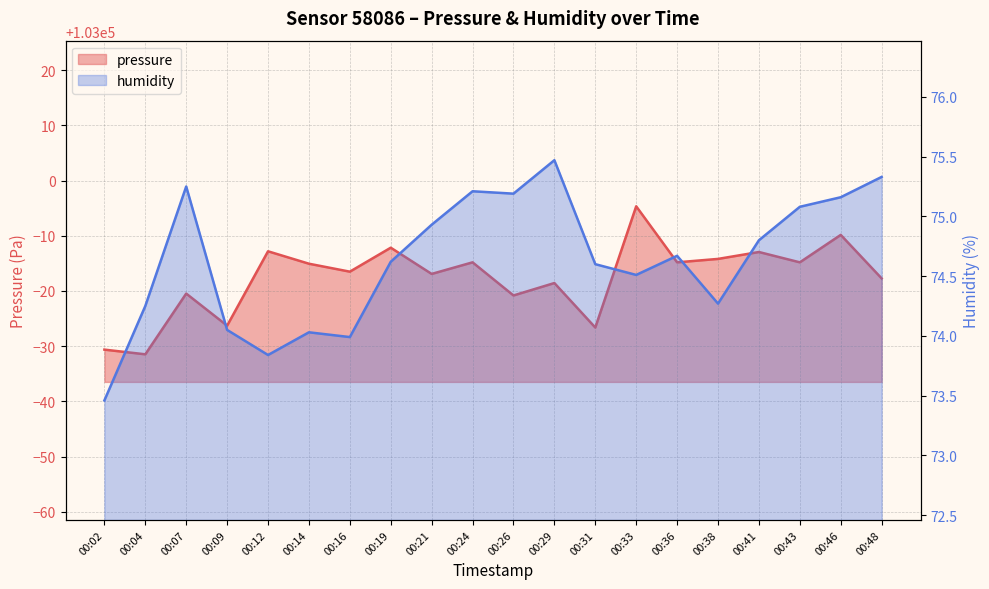

What is the spread (max minus min) of values at 00:09?

102899.7